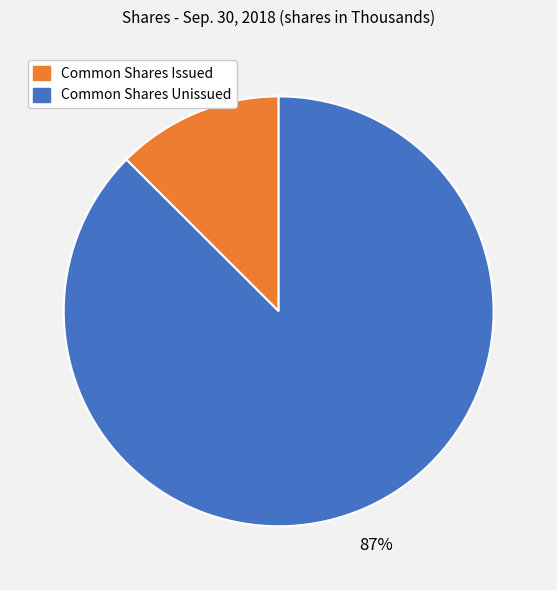

To the nearest percent, what is the average slice percentage?

50%